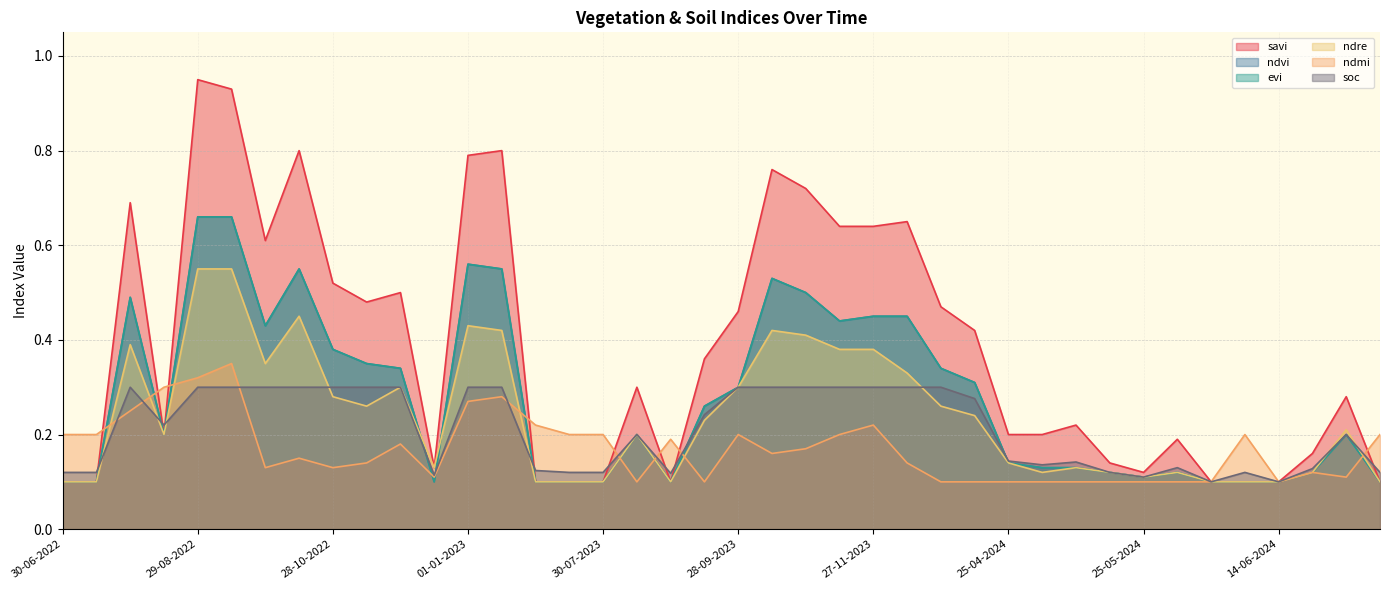

What is the maximum value for evi?

0.7